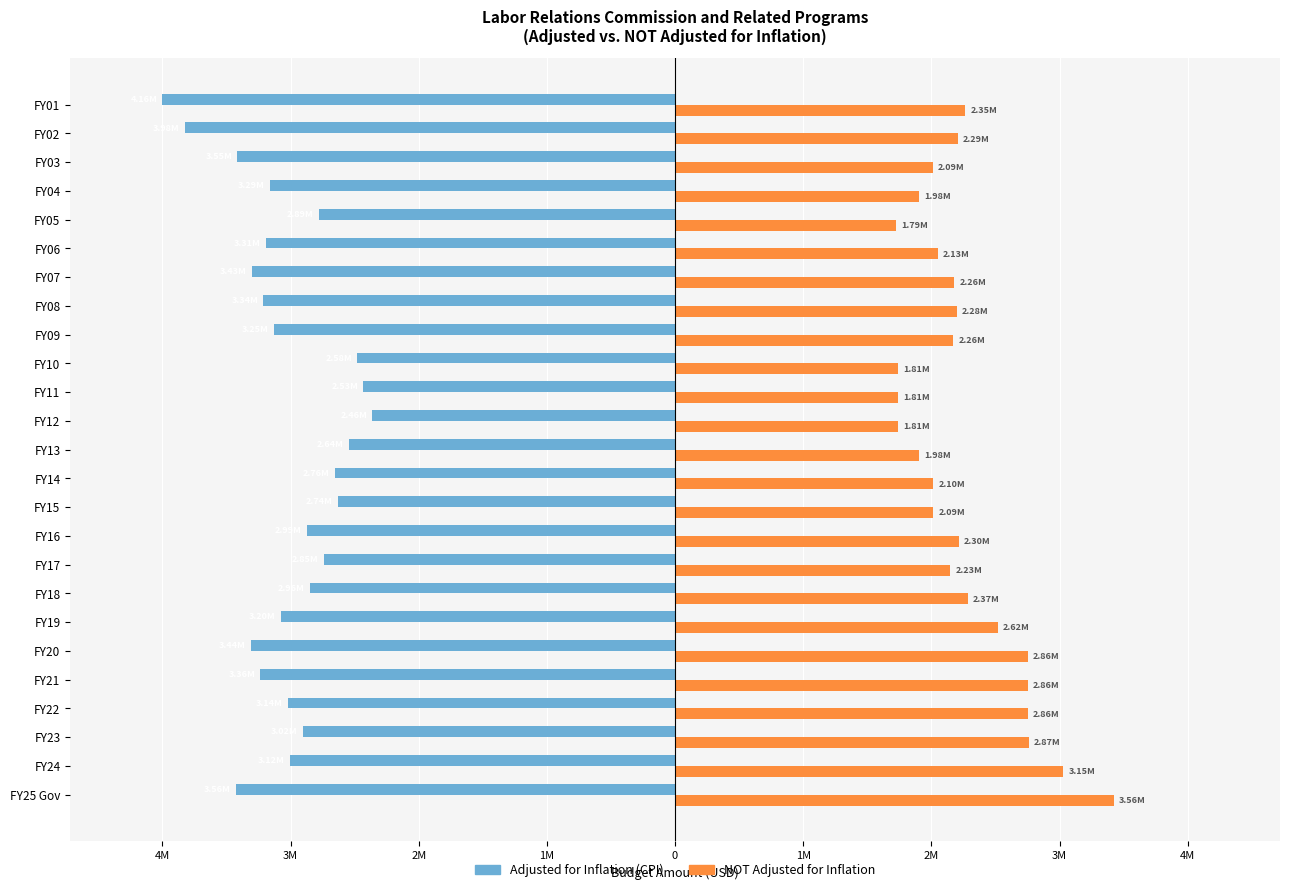

How many bars are there in each group?

2